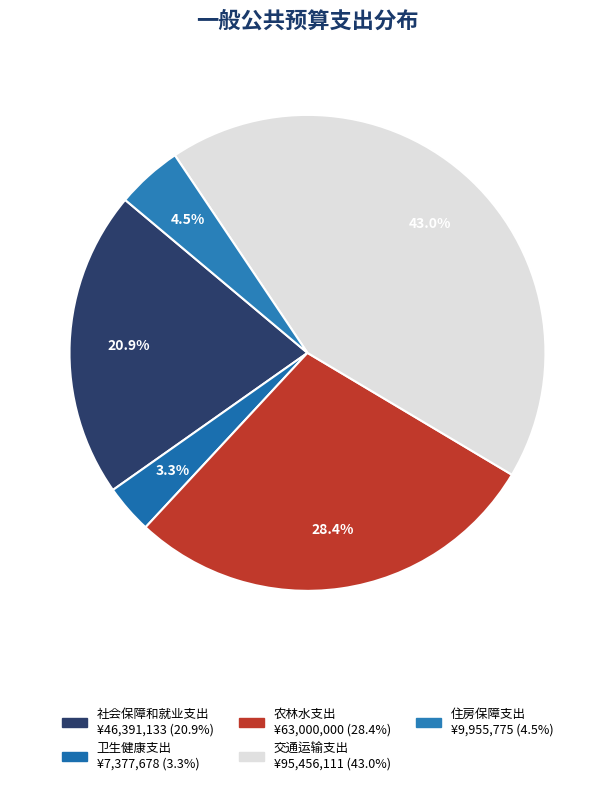

Rank the categories by value from highest to lowest.

交通运输支出, 农林水支出, 社会保障和就业支出, 住房保障支出, 卫生健康支出